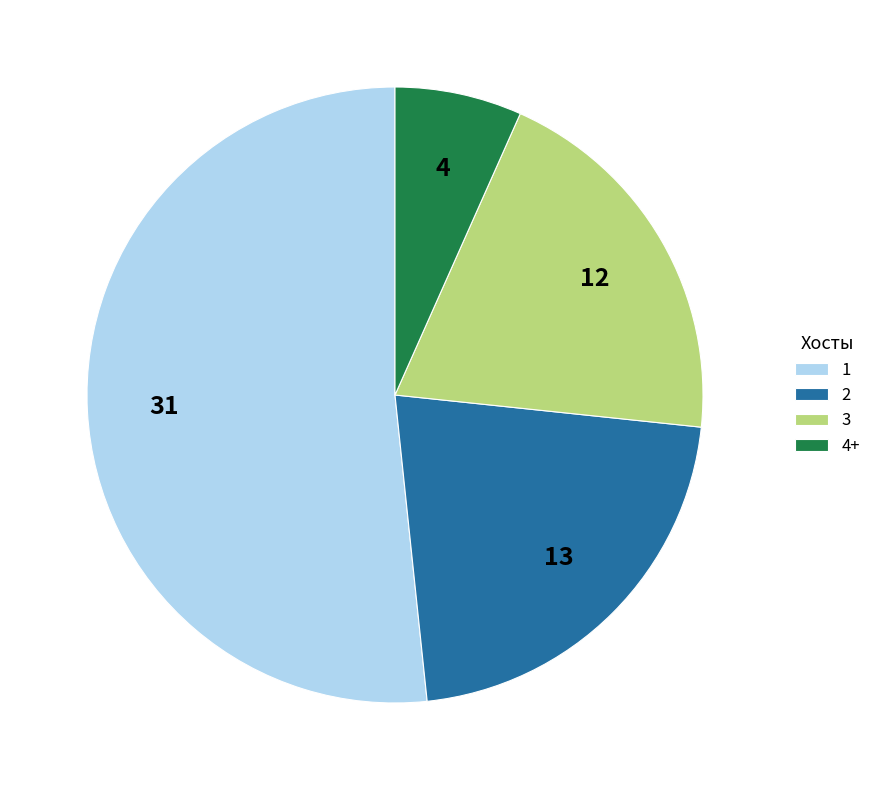

Which slice is the smallest?

4+